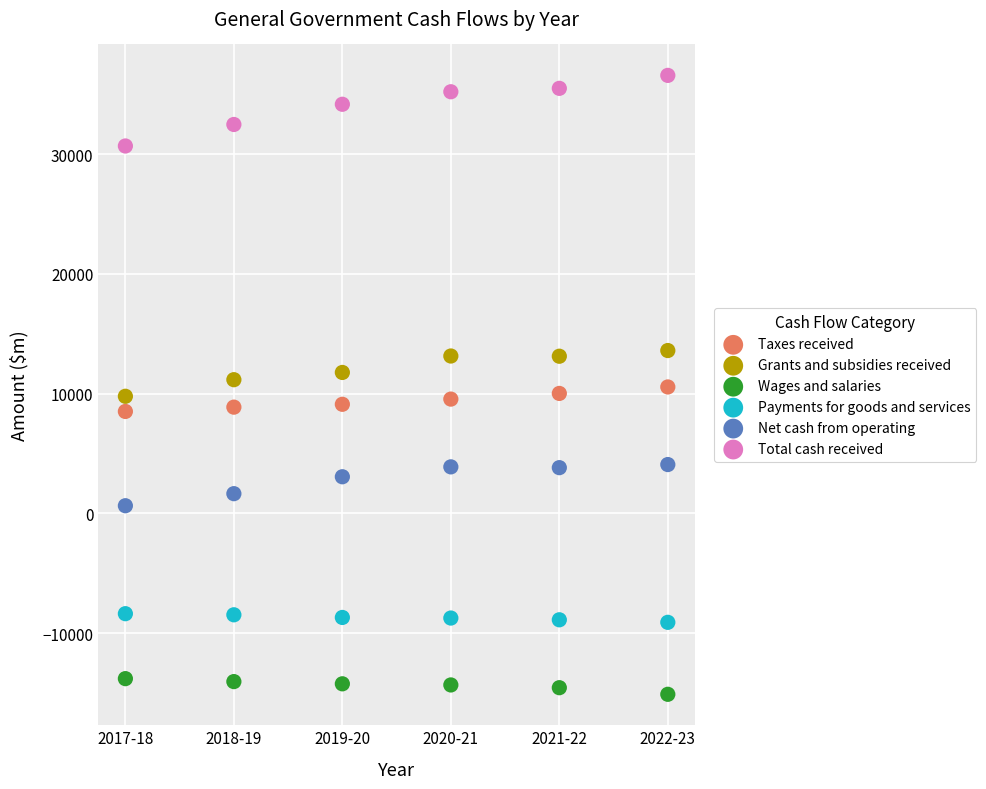

Which series contains the highest Y value?

Total cash received